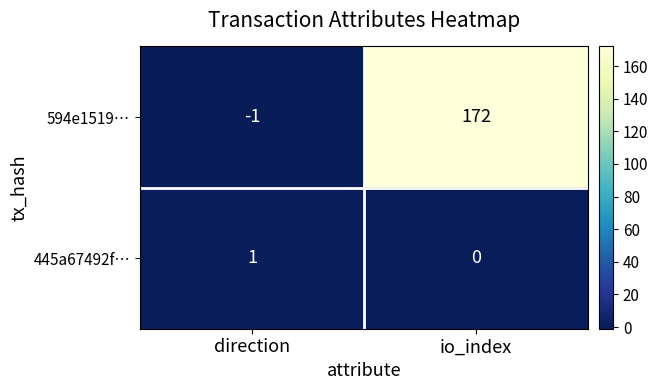

Where is 445a67492f… nearest to the value 0?

io_index